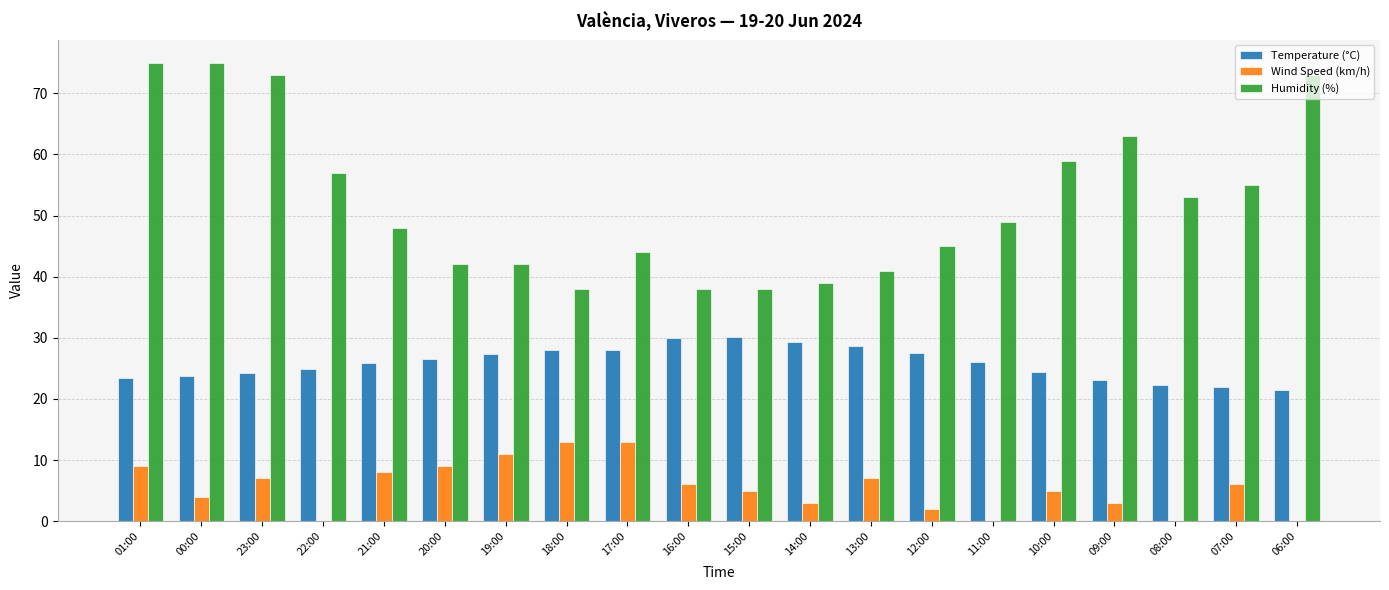

The value of Wind Speed (km/h) at 17:00 is 2.8. True or false?

False